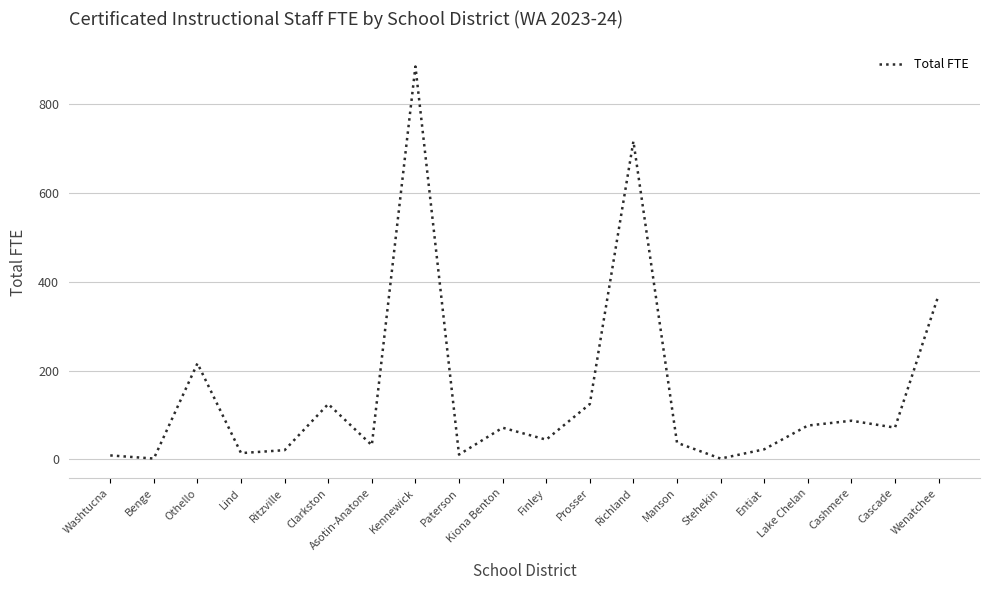

What is the maximum value shown in the chart?

885.6